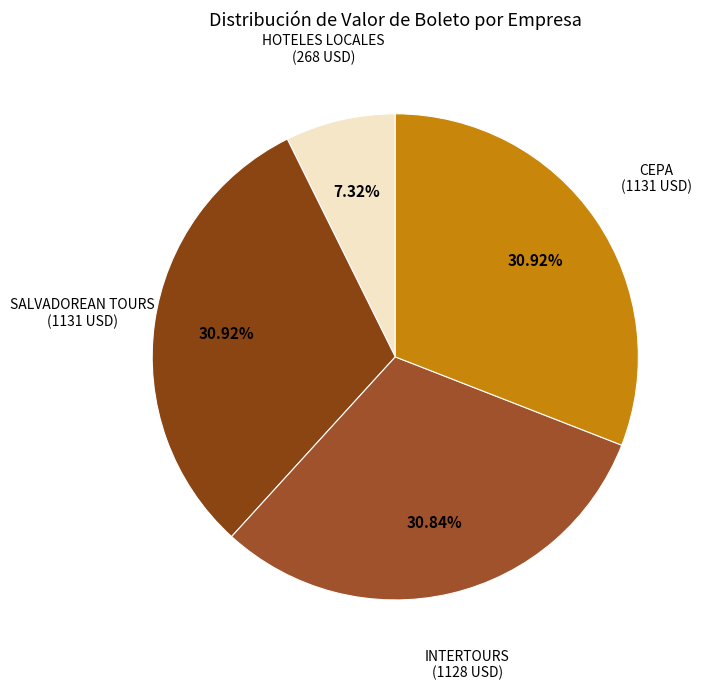

What portion of the pie excludes CEPA?

69.1%